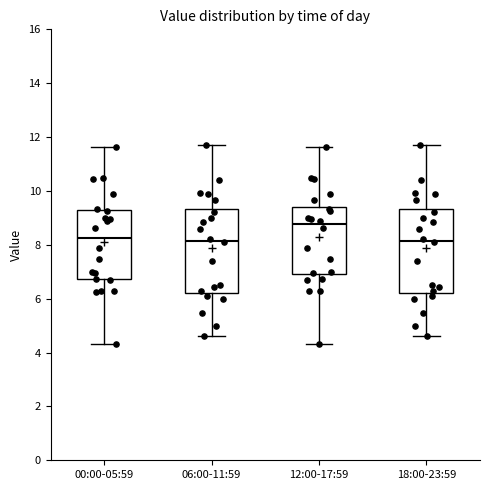

Reading left to right, read every box against the y-axis: the position of its median line, the range the box covers, and the ends of its whiskers. The values are not printed on the chart, so give them approximately, as read against the axis.

00:00-05:59: median 8.2, box 6.8 to 9.2, whiskers 4.4 to 11.6
06:00-11:59: median 8.2, box 6.2 to 9.4, whiskers 4.6 to 11.8
12:00-17:59: median 8.8, box 7.0 to 9.4, whiskers 4.4 to 11.6
18:00-23:59: median 8.2, box 6.2 to 9.4, whiskers 4.6 to 11.8